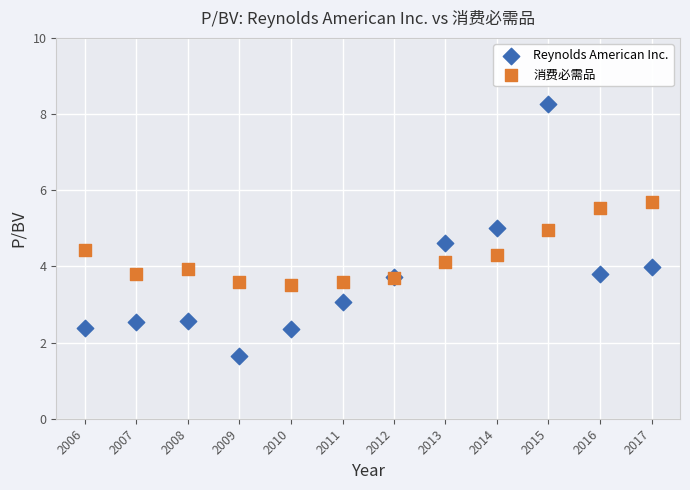

What are all the series names shown in the legend?

Reynolds American Inc., 消费必需品